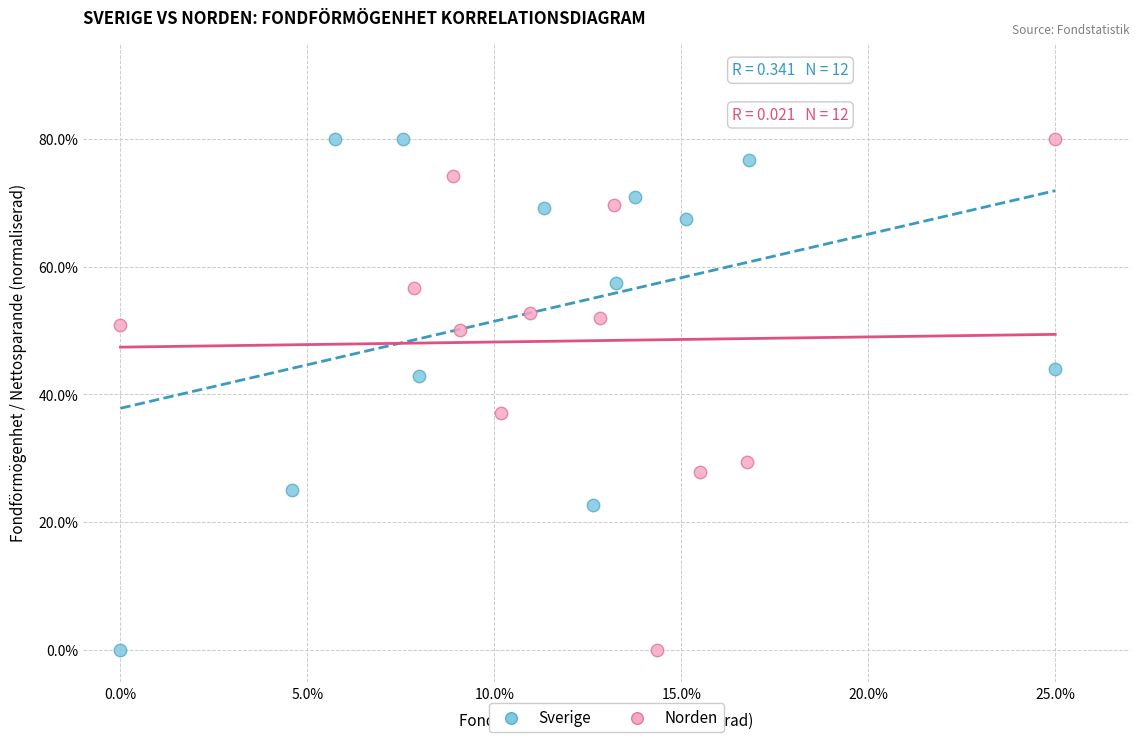

What are all the series names shown in the legend?

Sverige, Norden